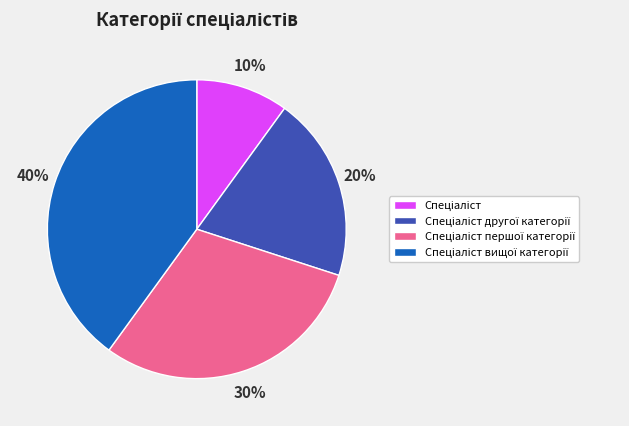

Is there a majority slice in this chart?

No